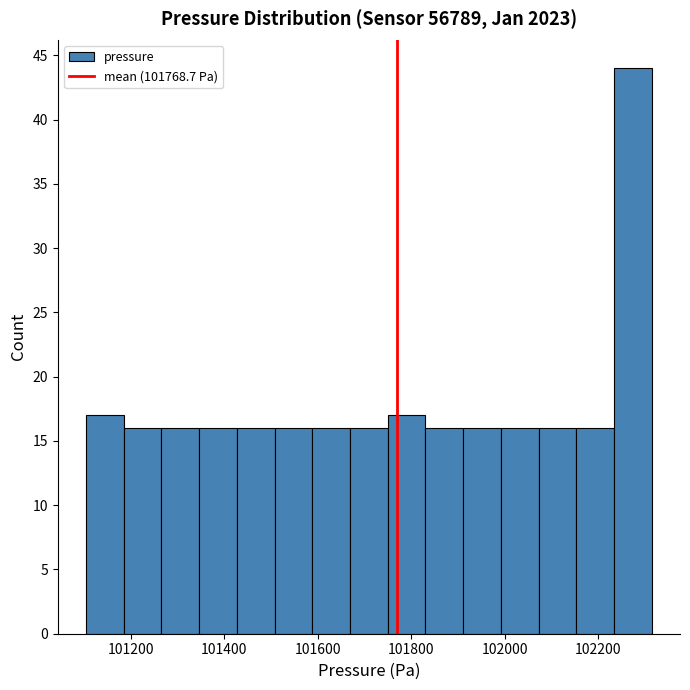

What is the height of the bar covering 101180 to 101260 on the x-axis? Neither the bar edges nor the heights are printed on the chart, so give them approximately, as read against the axes.

16